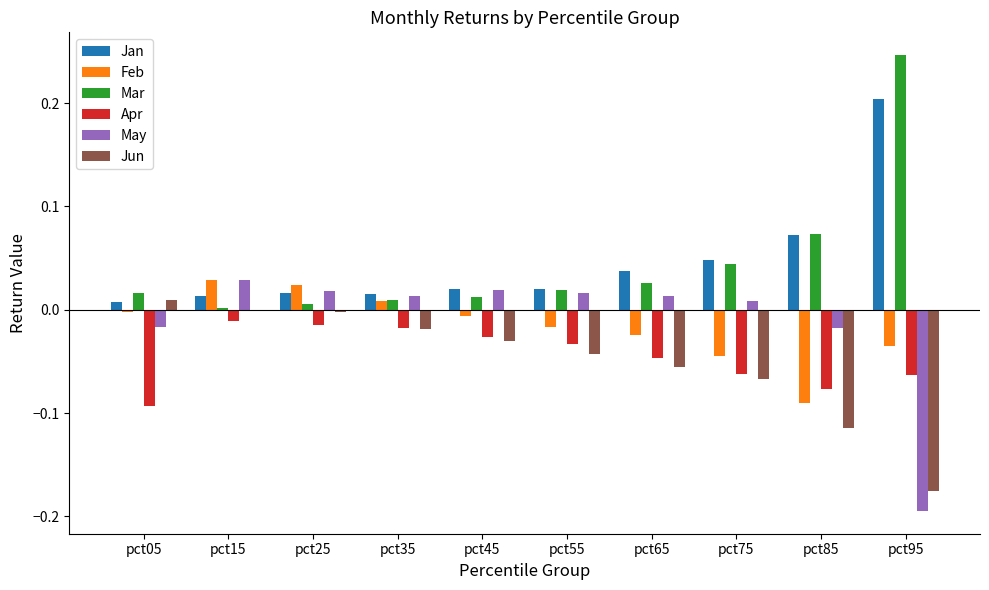

At which category does the chart reach its peak across all series?

pct95